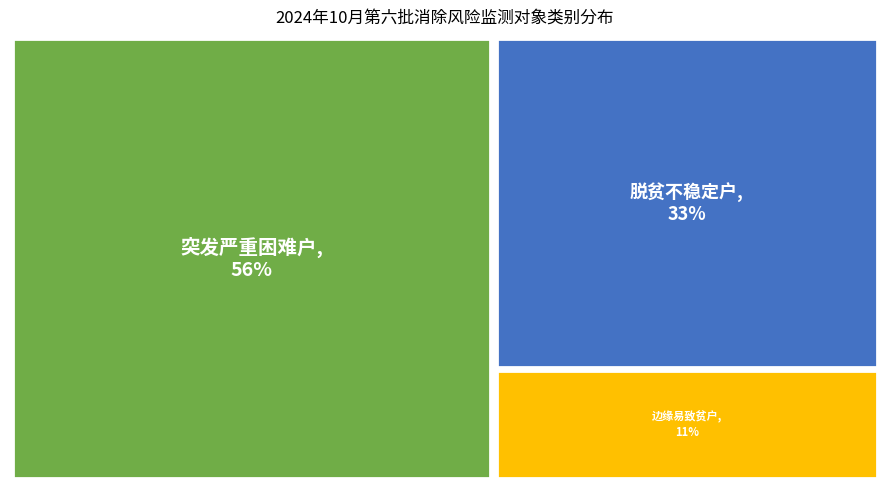

Which slice is the smallest?

边缘易致贫户